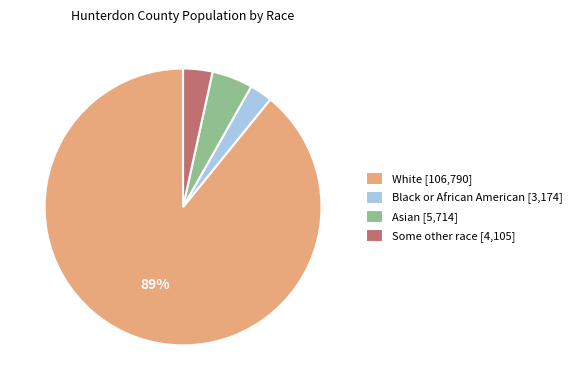

How many slices are in this pie chart?

4